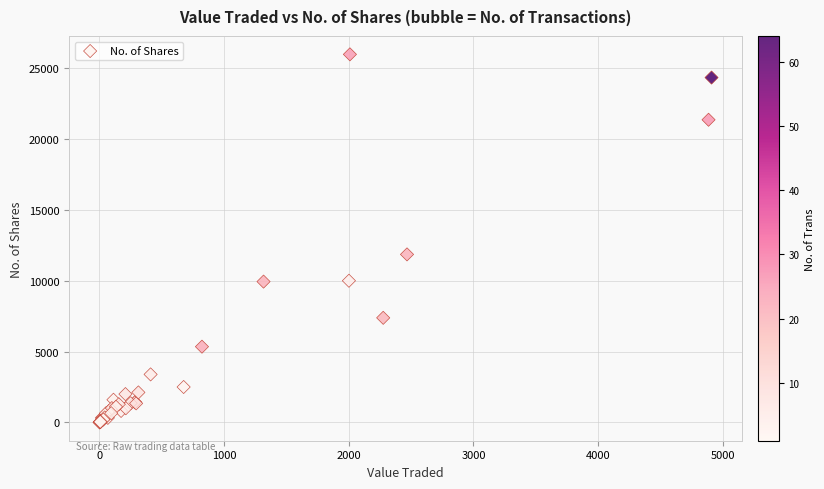

What Y value in the scatter plot is closest to 13000?

11866